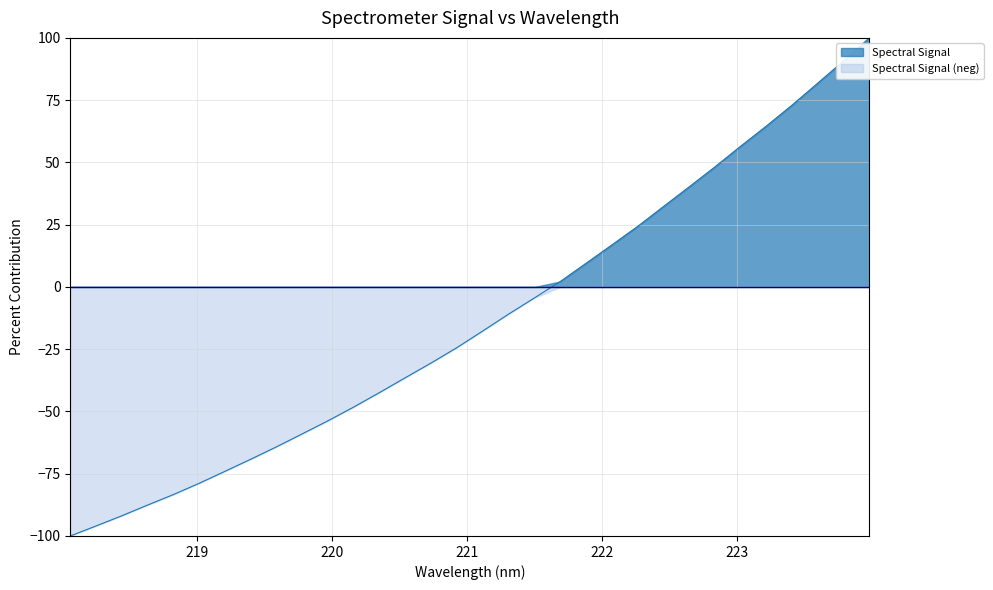

The chart shows a value of -161.3 at 218.442. True or false?

False